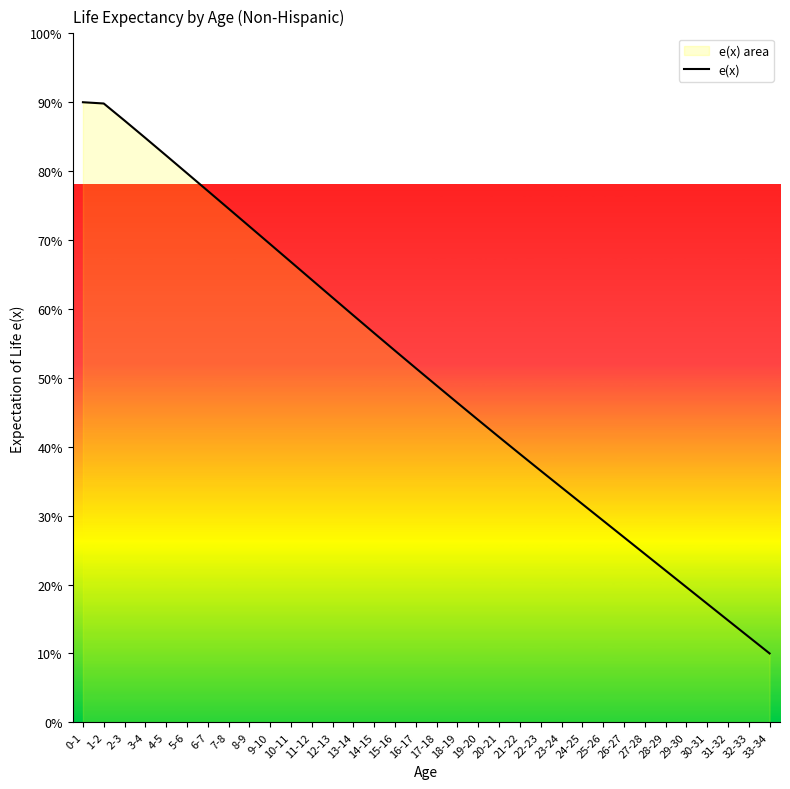

What is the difference between the maximum and minimum values?

80.0